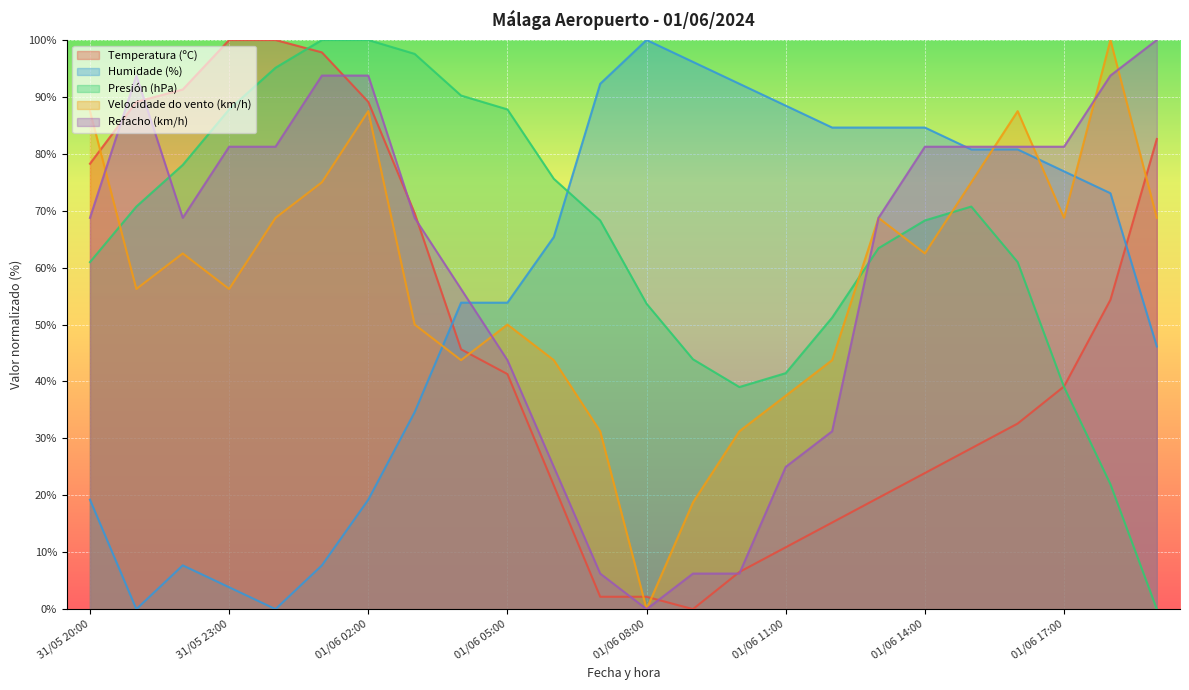

What value does the Presión (hPa) series have at 01/06 00:00?

95.1